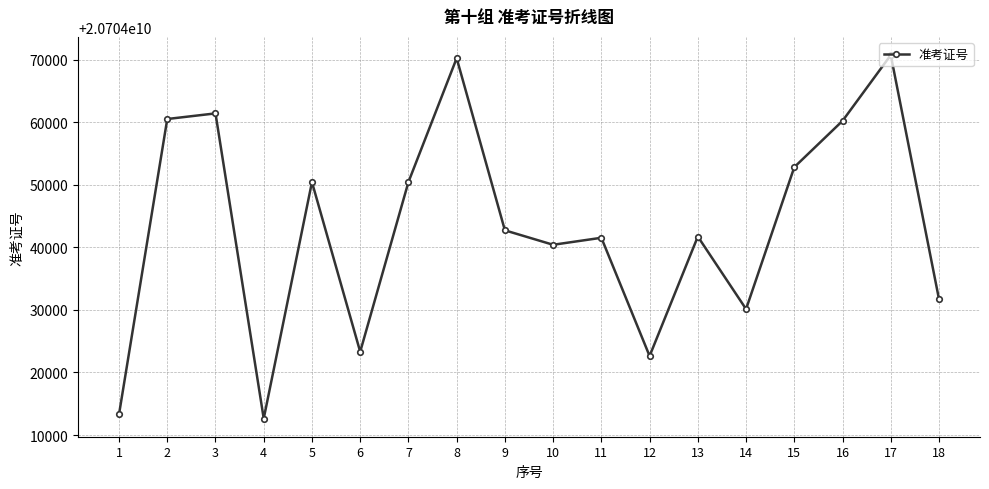

What is the difference between the values at 8 and 4?

57593